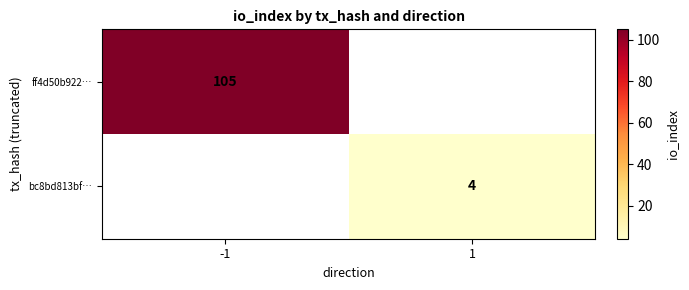

The value of bc8bd813bf… at 1 is 6. True or false?

False